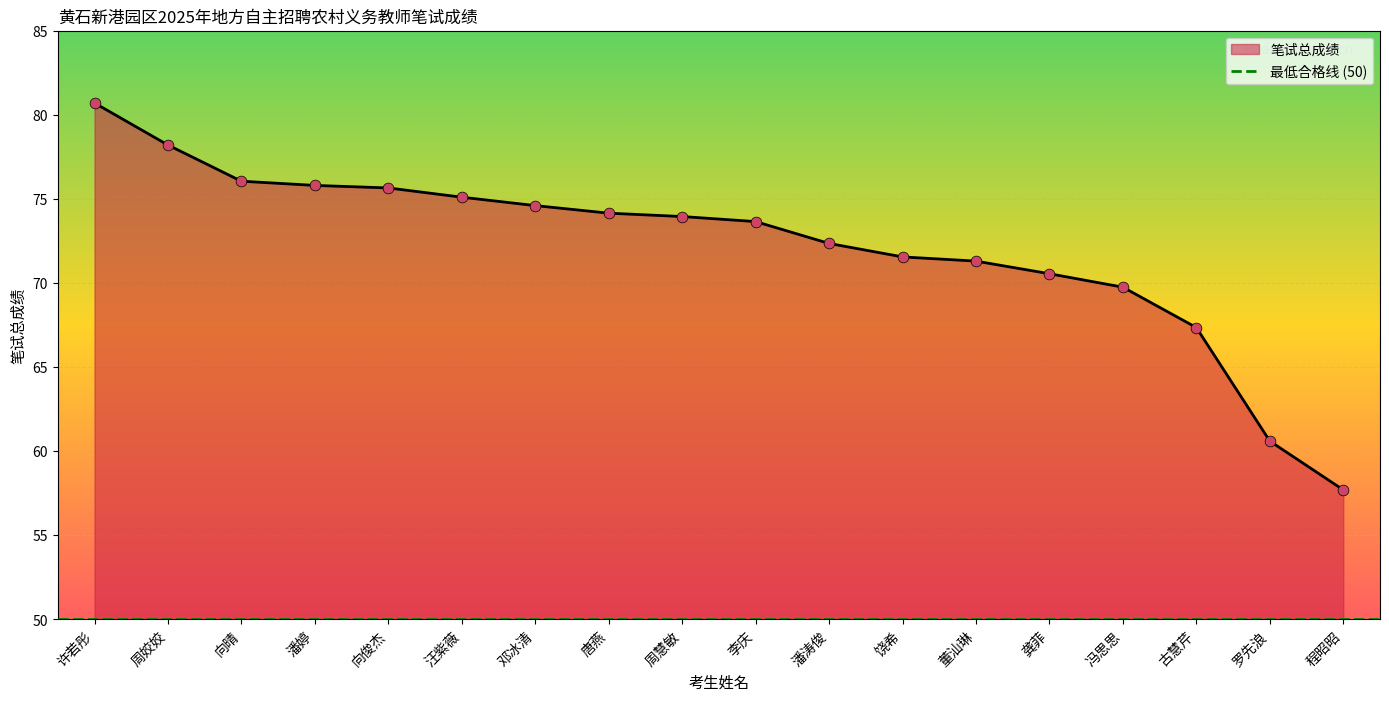

Which has a higher value, 向俊杰 or 古慧芹?

向俊杰